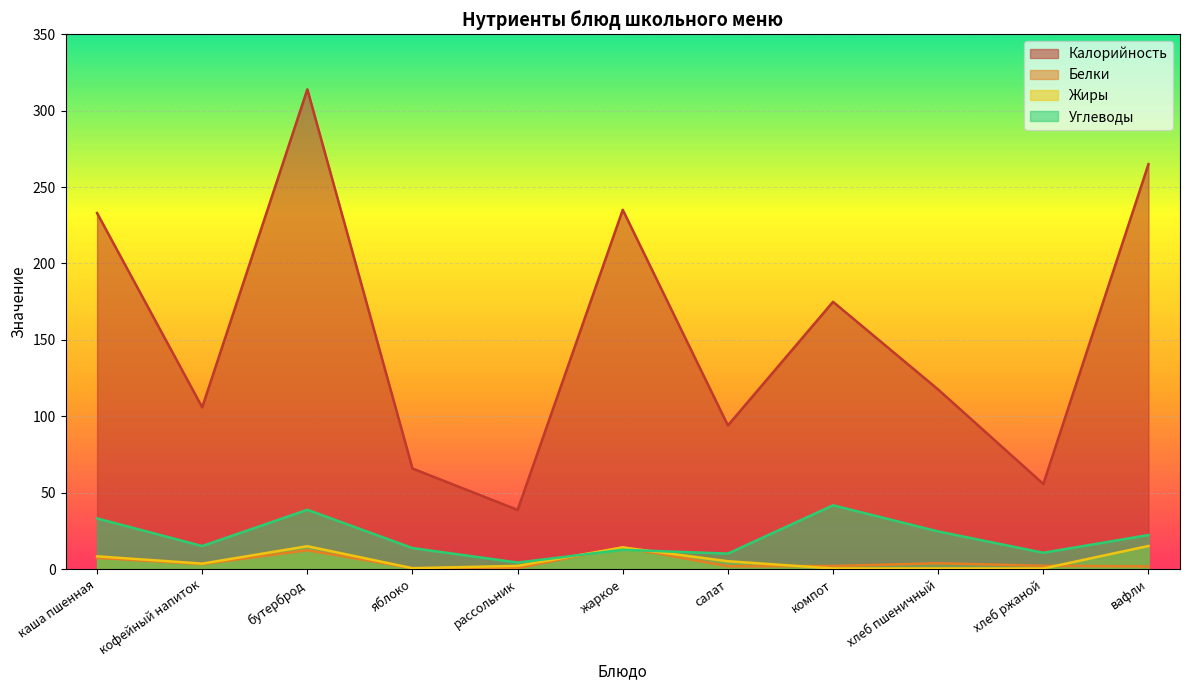

What is the minimum value for Белки?

0.6